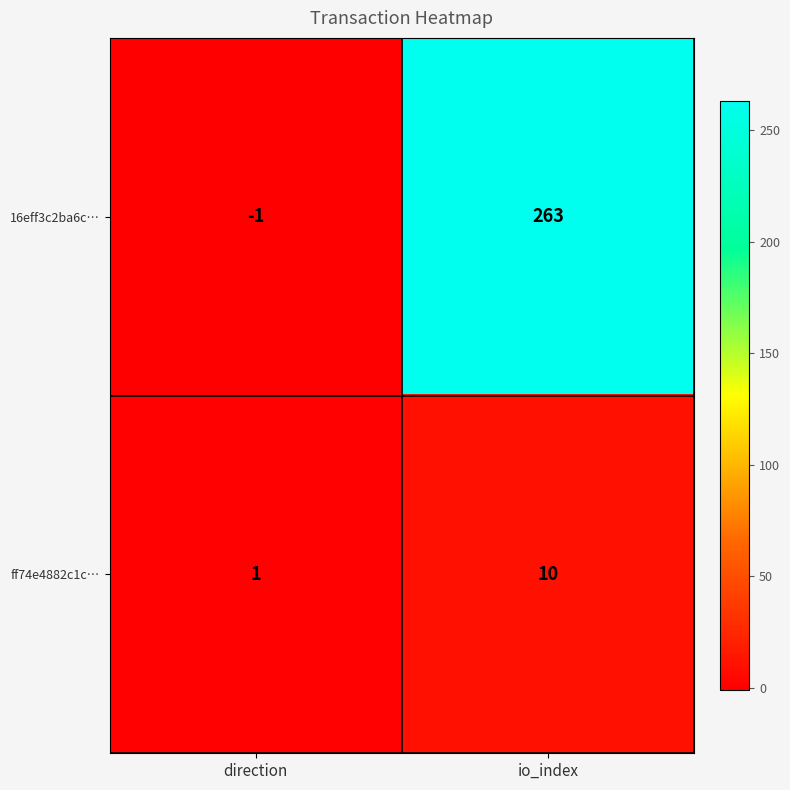

At how many categories does at least one series exceed 152?

1